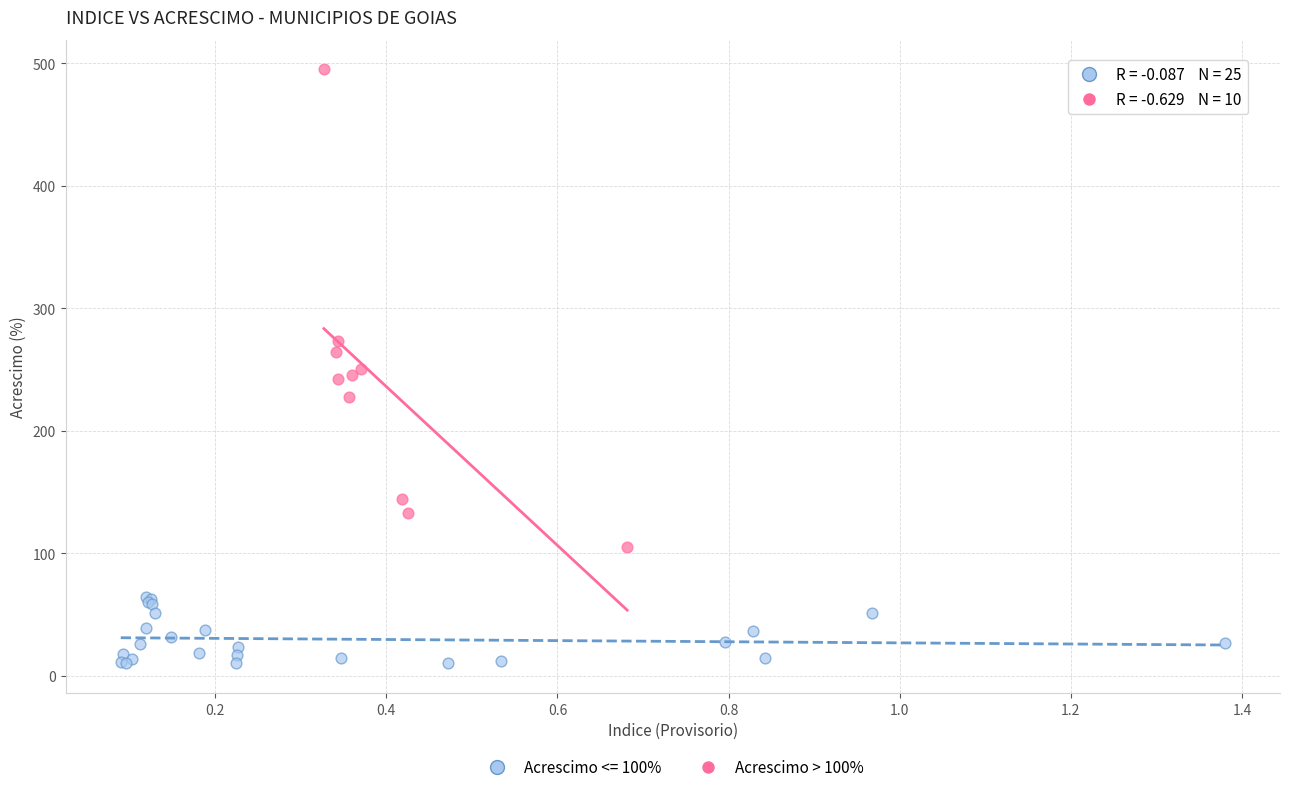

Which series reaches the minimum Y coordinate?

Acrescimo <= 100%